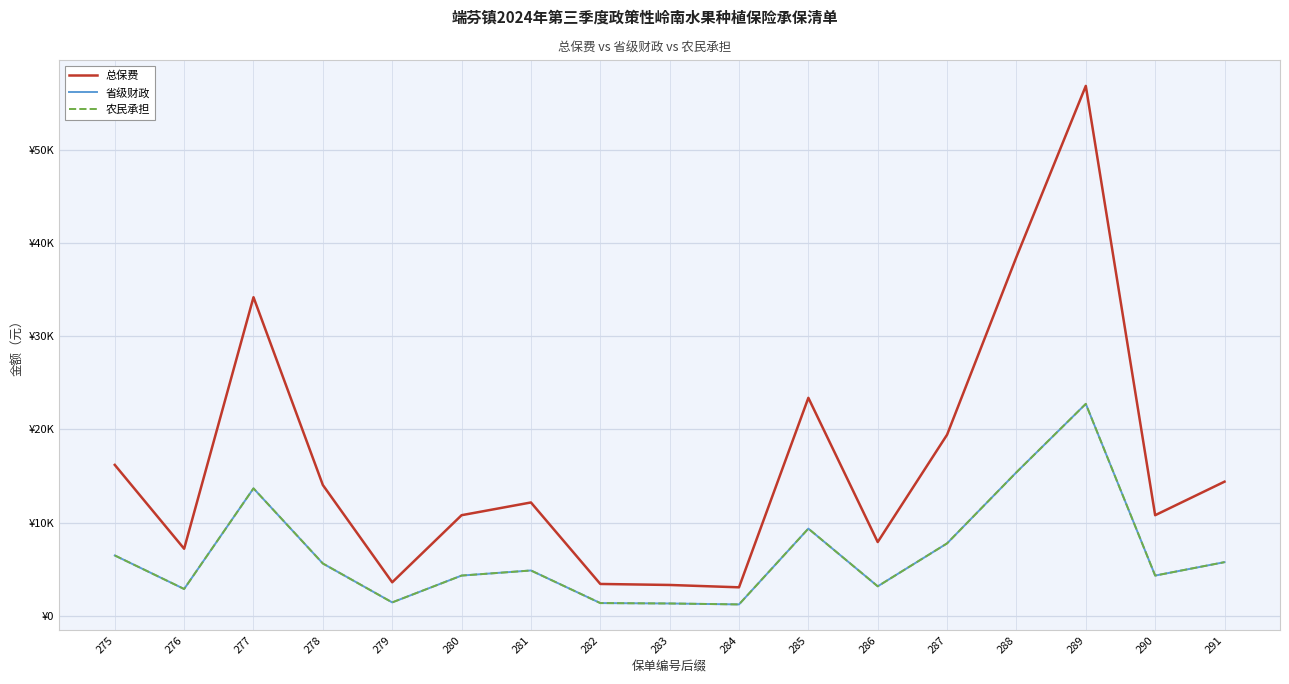

The value of 农民承担 at 276 is 4997.5. True or false?

False